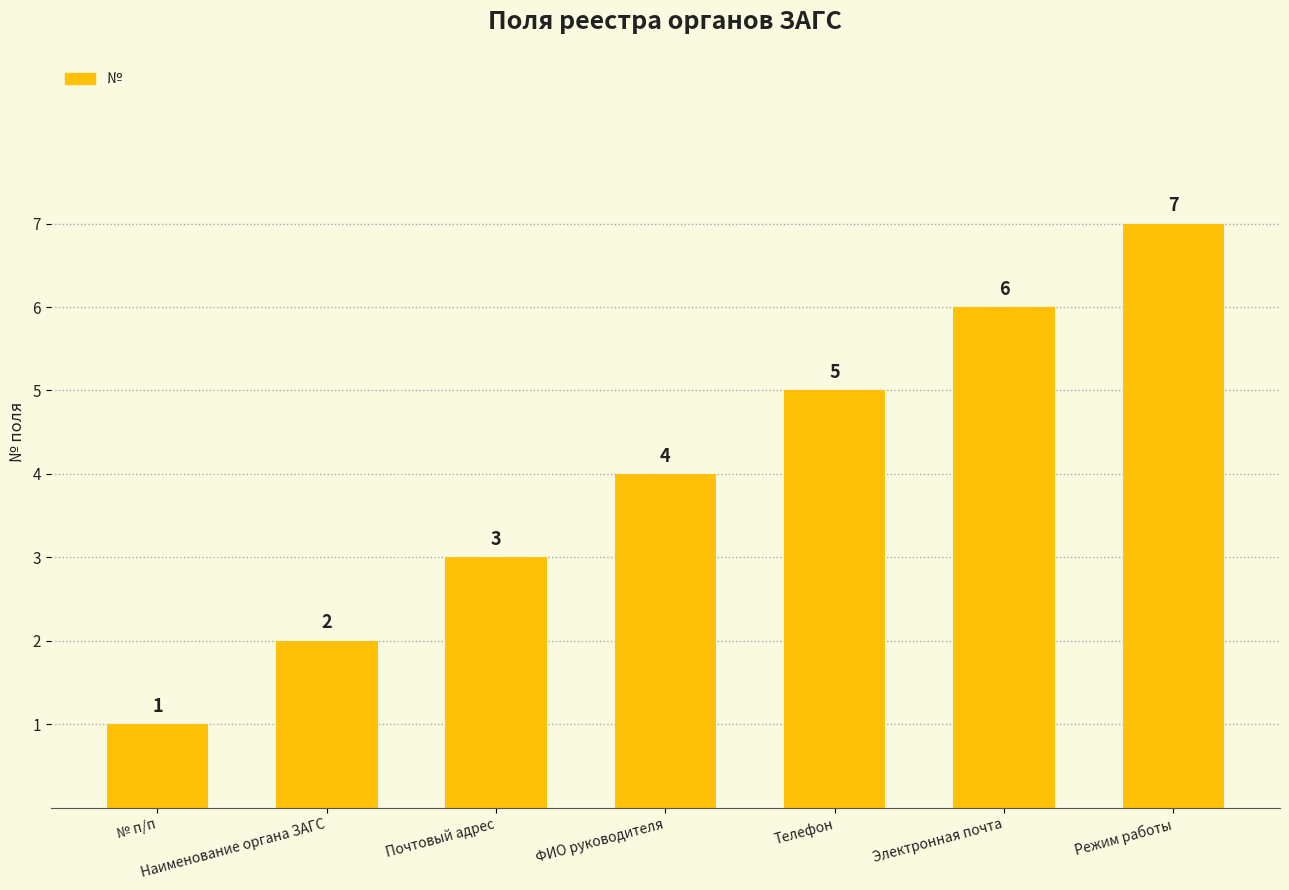

What is the sum of all values?

28